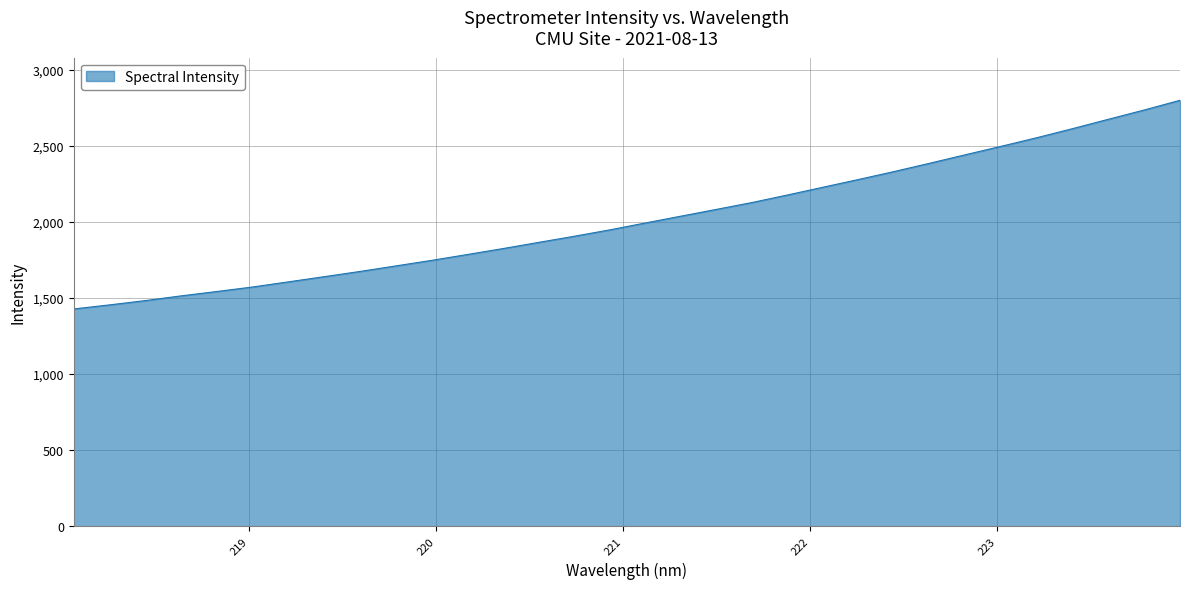

What is the maximum value shown in the chart?

2801.0